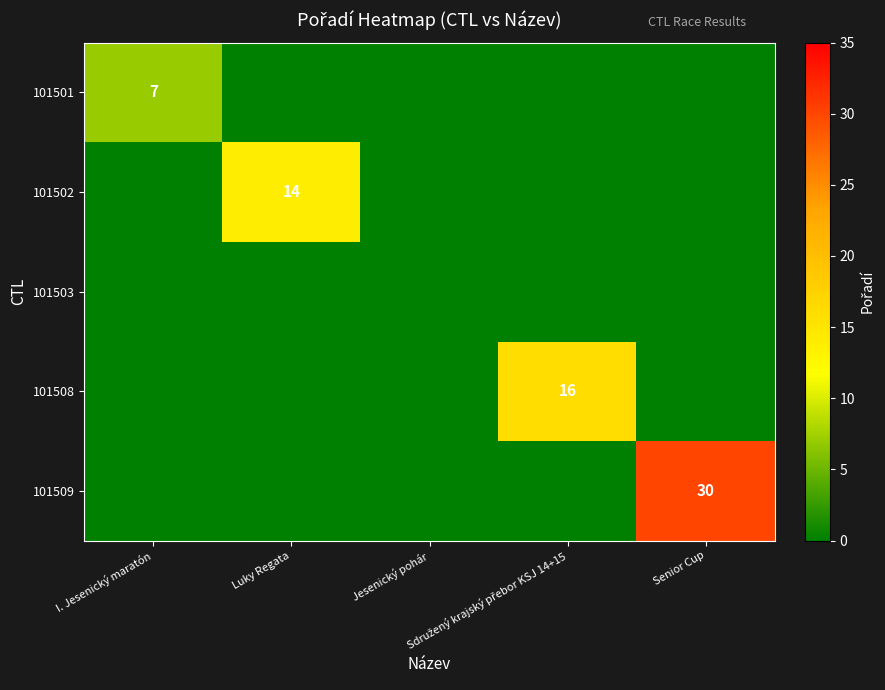

Which category has the highest value in the 101501 series?

I. Jesenický maratón